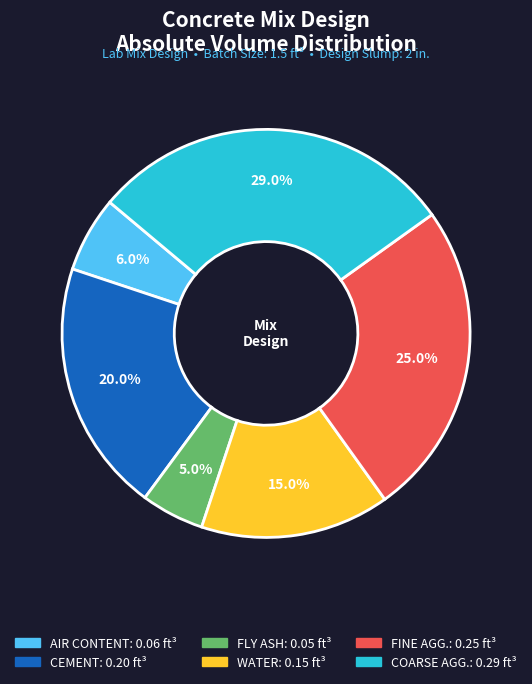

Is there a majority slice in this chart?

No